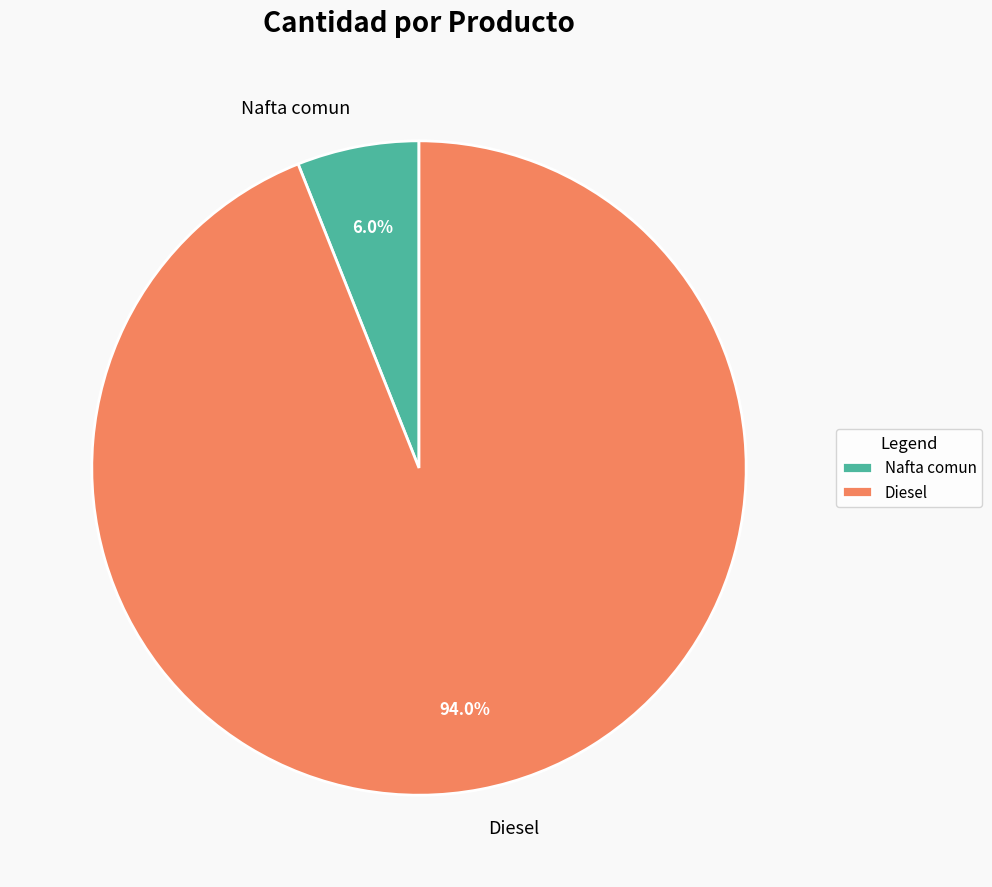

True or false: Diesel accounts for 99% of the total.

False